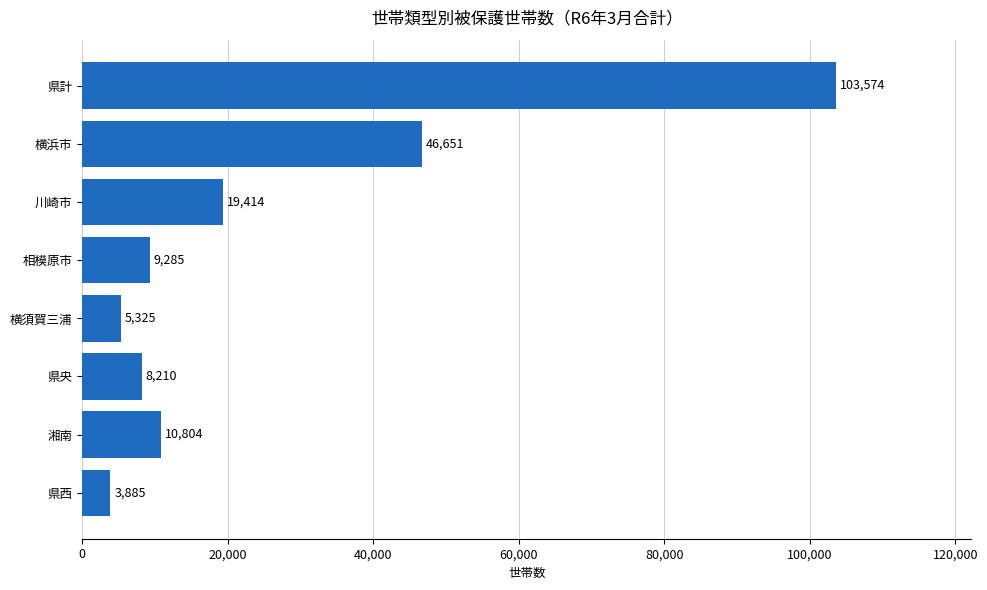

What position from the bottom is 県西?

1